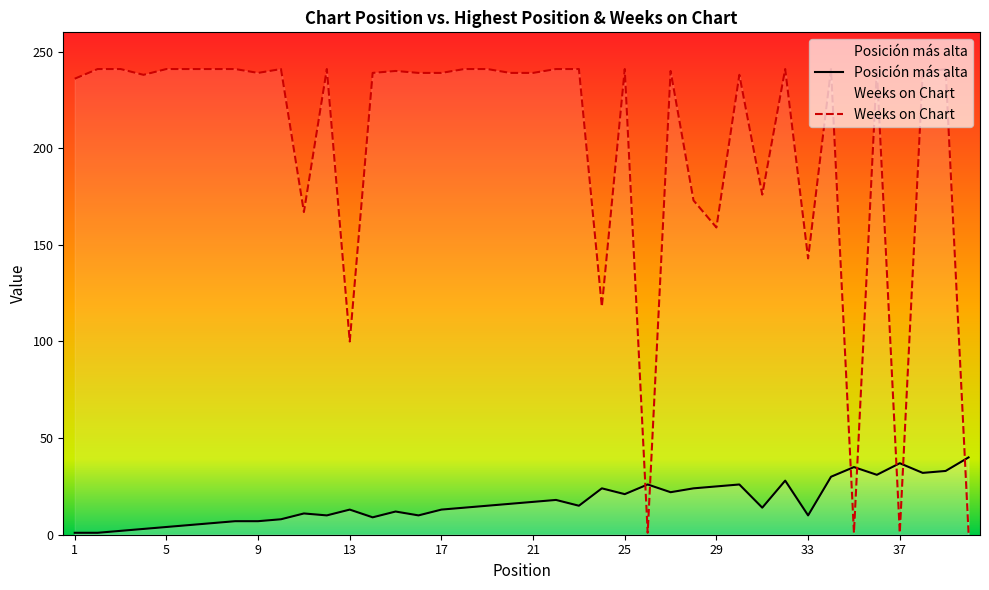

Which series has the largest total across all categories?

Weeks on Chart